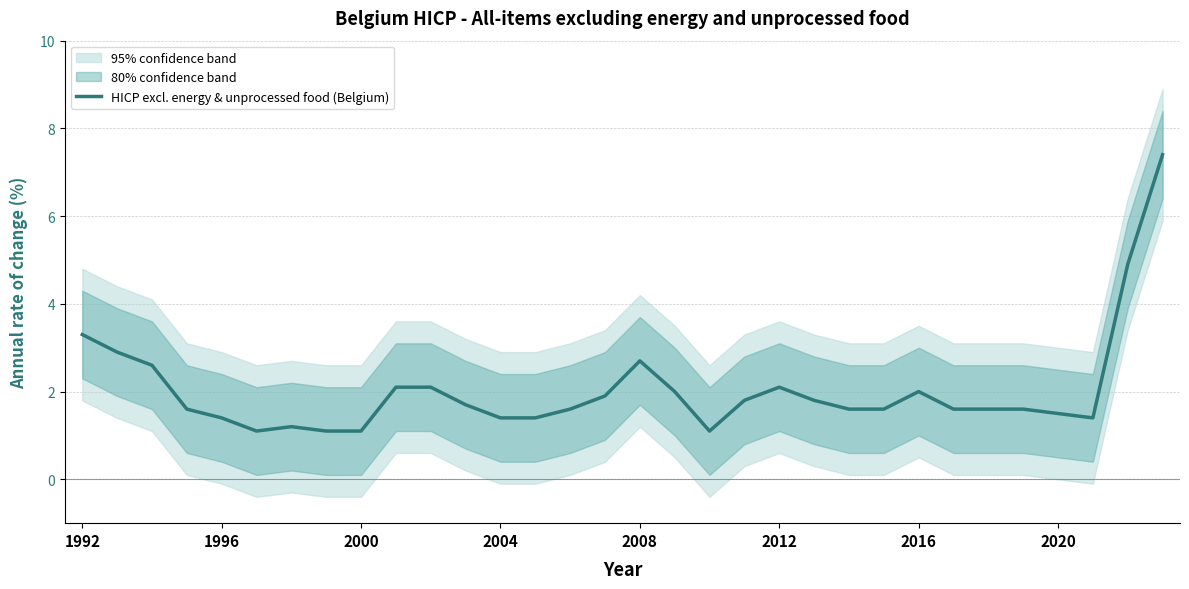

Between 14 and 9, which is larger?

9